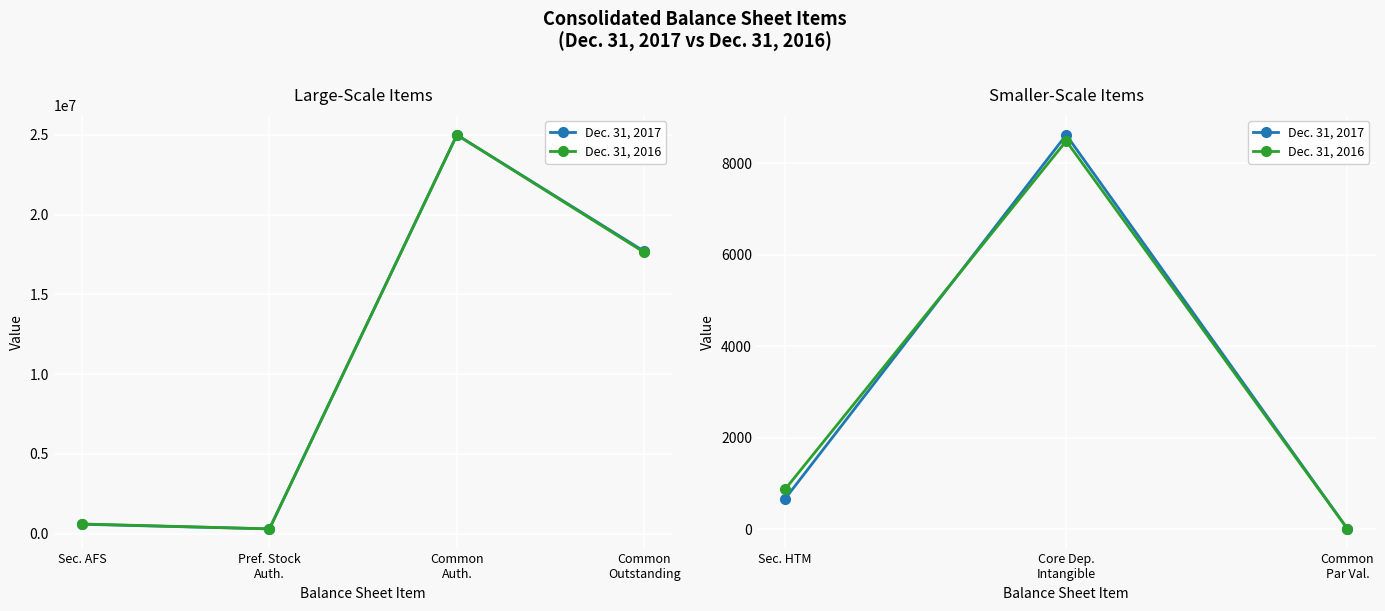

How many lines are shown in the chart?

2